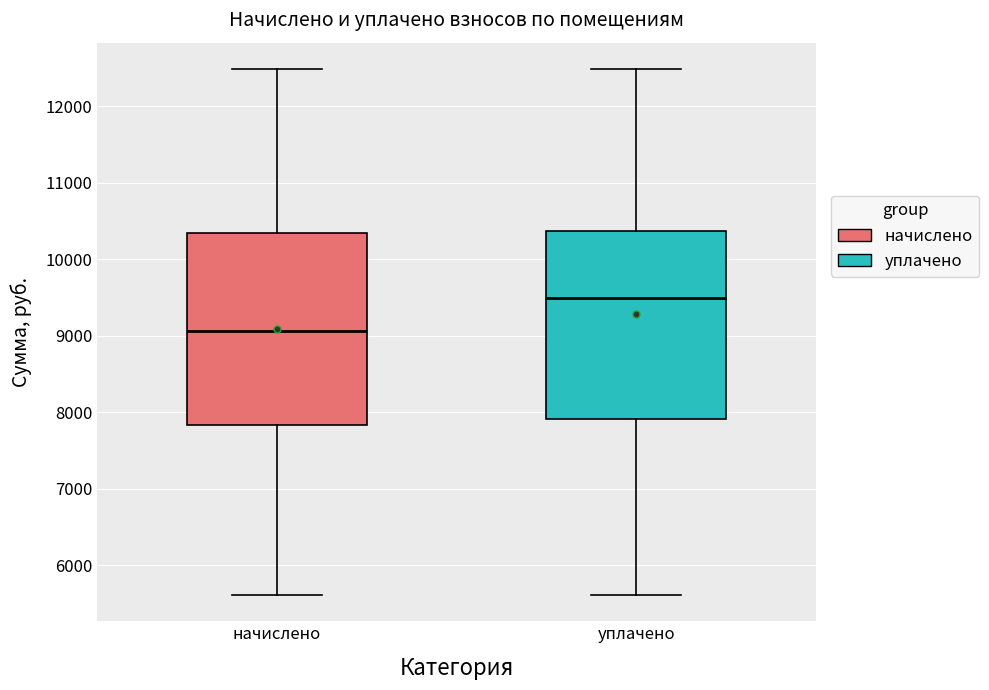

Reading left to right, read every box against the y-axis: the position of its median line, the range the box covers, and the ends of its whiskers. The values are not printed on the chart, so give them approximately, as read against the axis.

начислено: median 9100, box 7800 to 10300, whiskers 5600 to 12500
уплачено: median 9500, box 7900 to 10400, whiskers 5600 to 12500